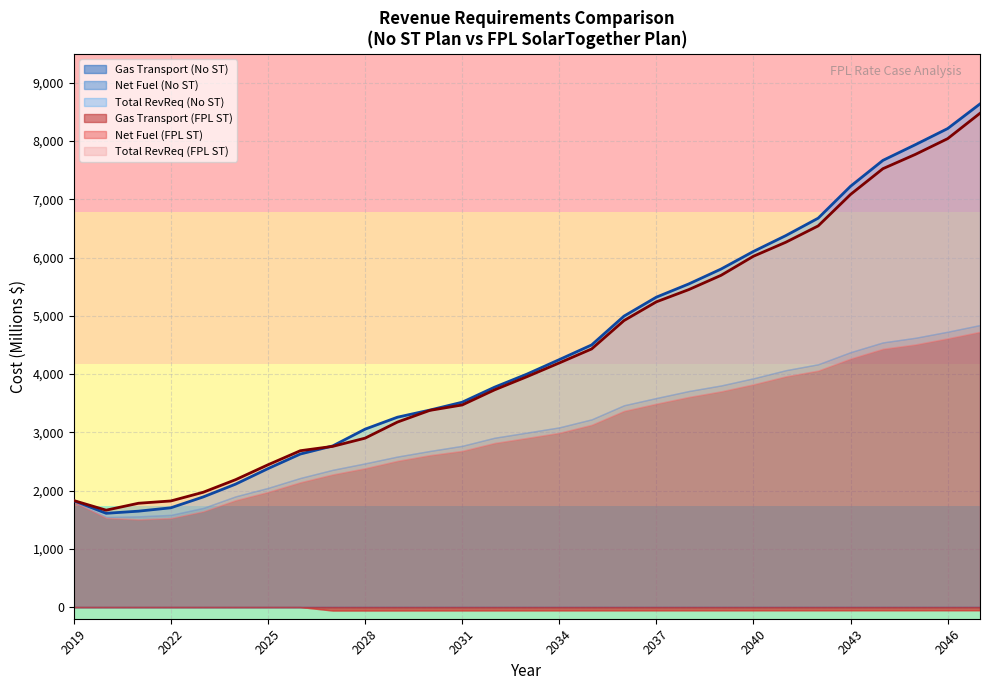

In Net Fuel (FPL ST), how many points are lower than both neighbors (excluding endpoints)?

1